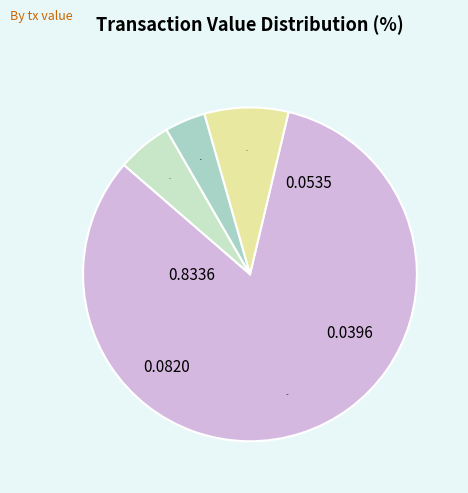

Which slice is the smallest?

0.0395589